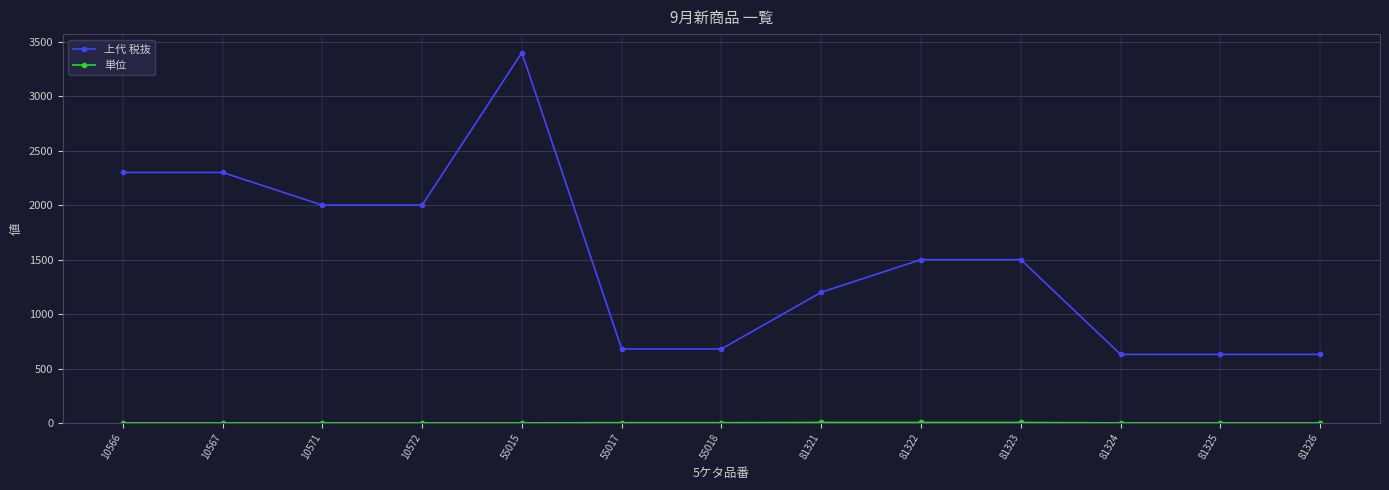

Which category has the highest value across all series?

55015